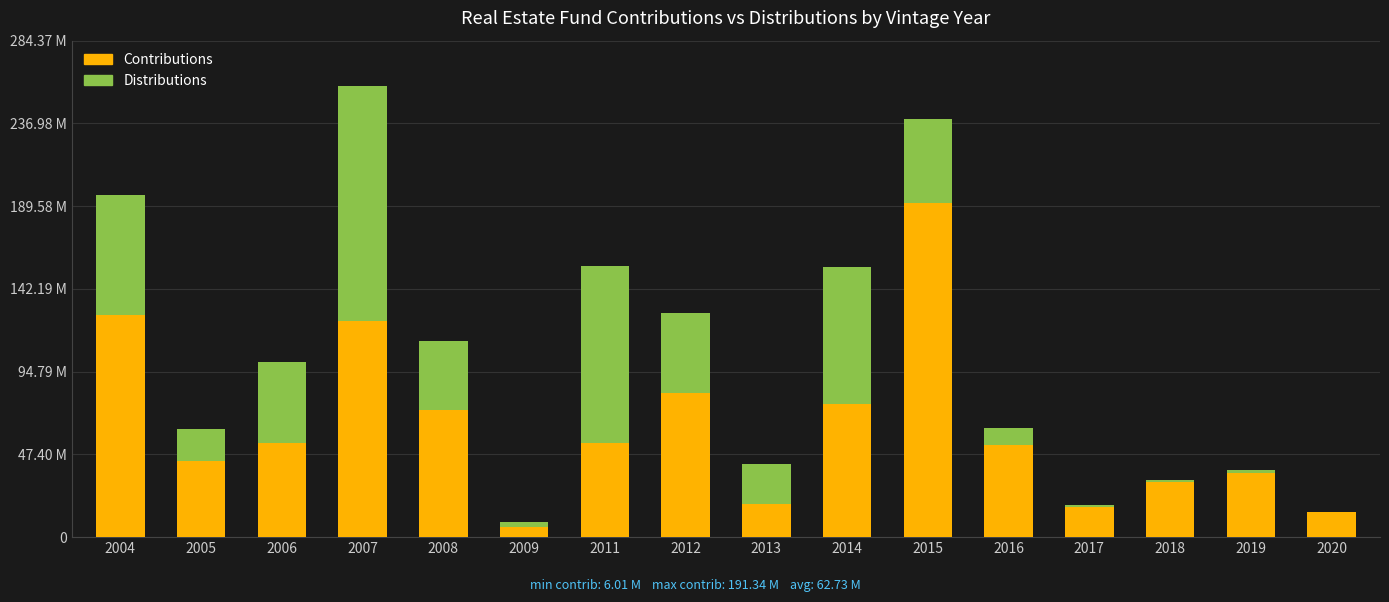

Between 2016 and 2015, which is larger?

2015